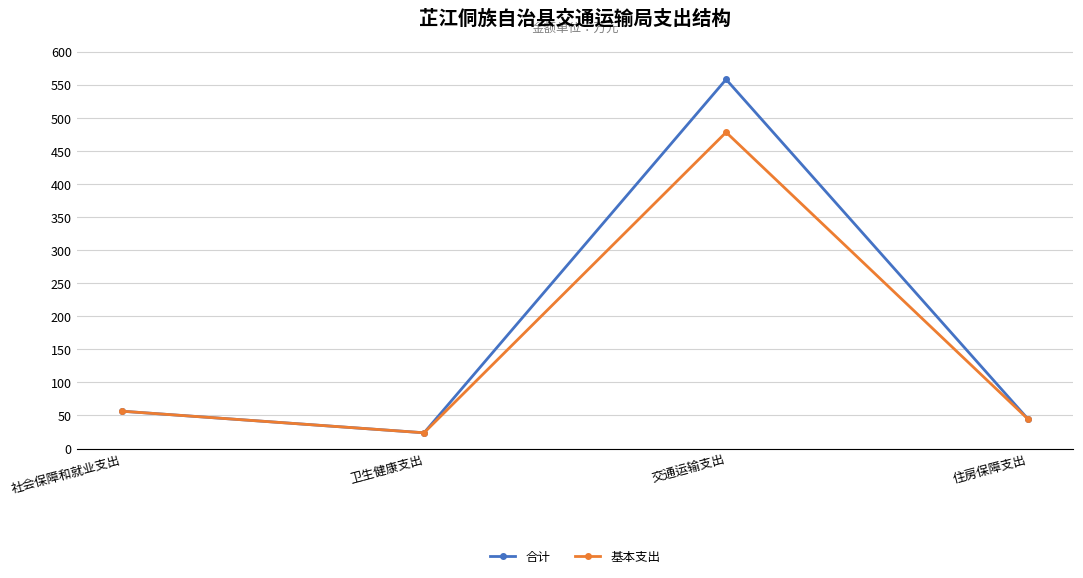

At which category is the sum across all series the highest?

交通运输支出